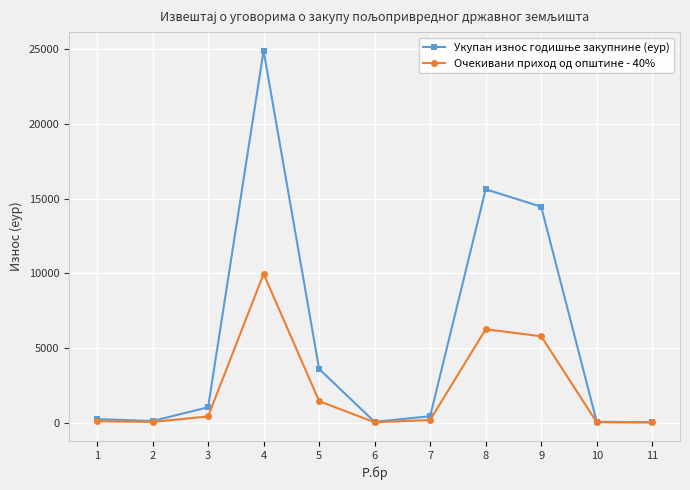

How many interior local peaks does the Очекивани приход од општине - 40% series have?

2